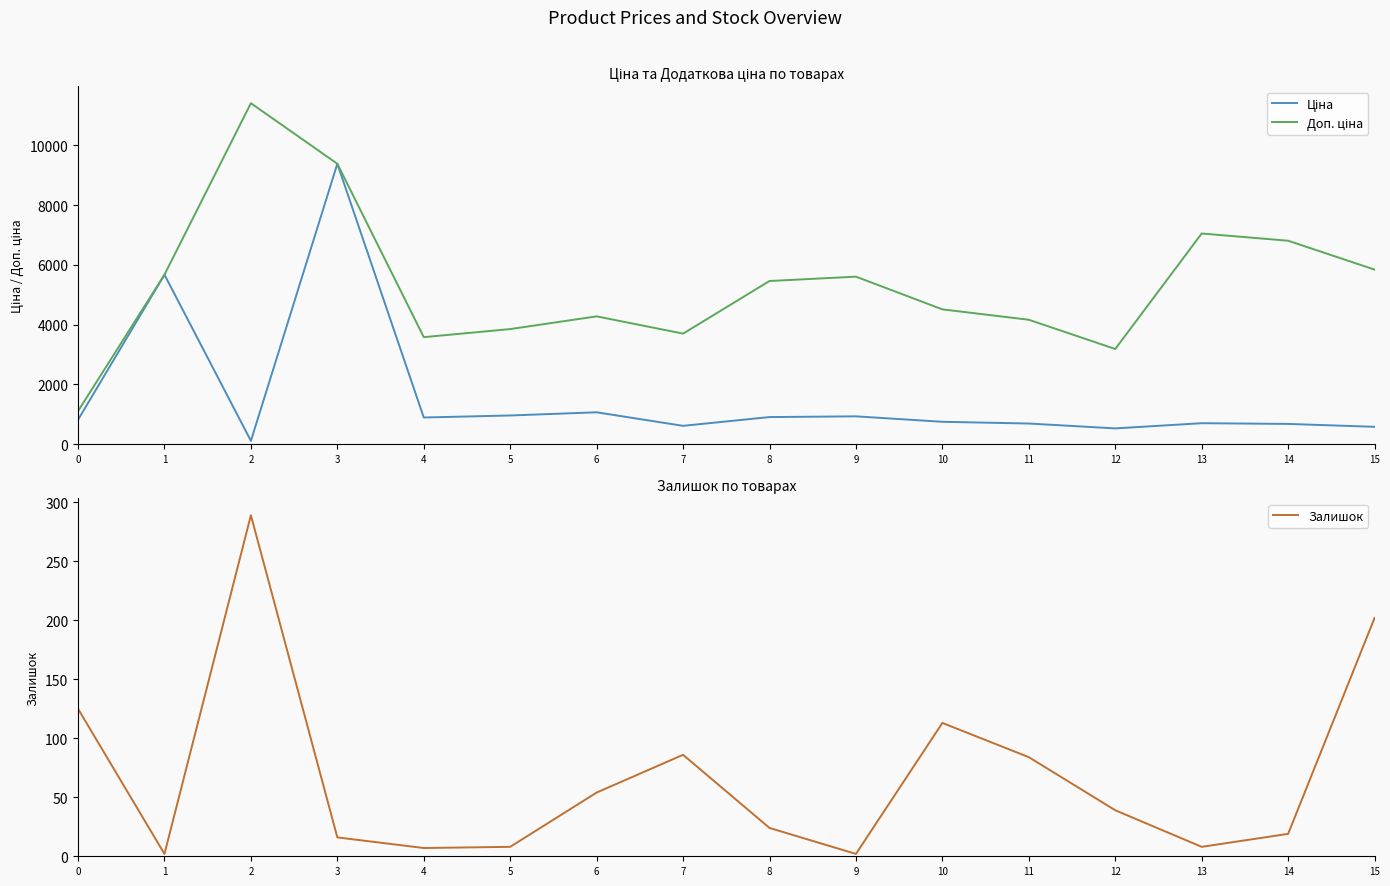

Where is the first local minimum for Доп. ціна?

4